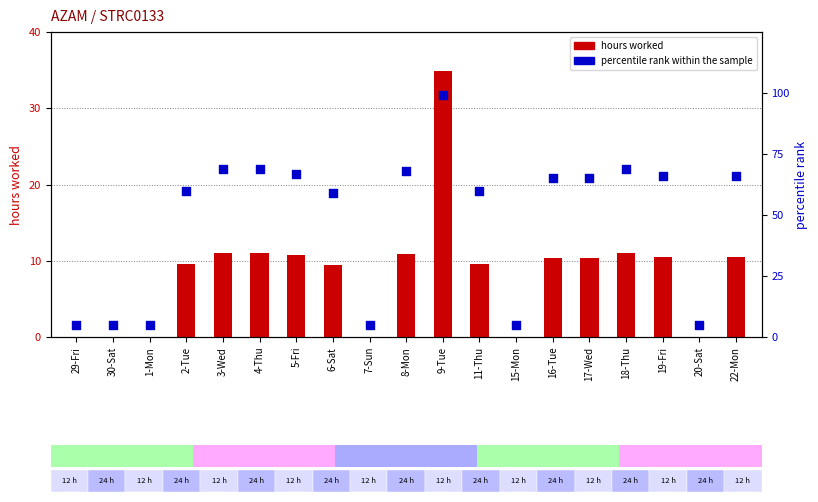

Which series reaches the maximum Y coordinate?

percentile rank within the sample